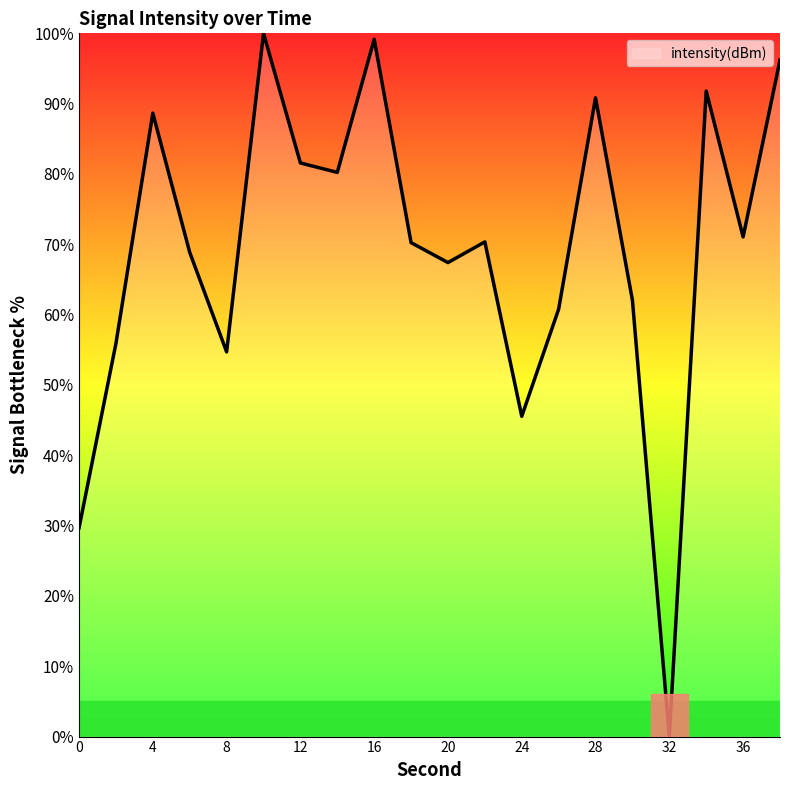

What is the greatest value displayed?

100.0